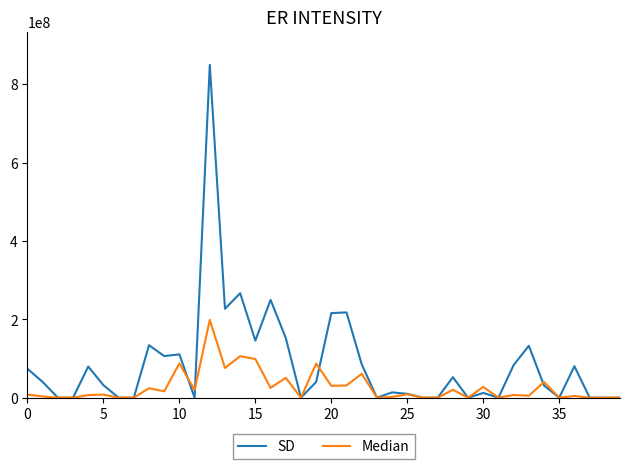

Which series has the widest spread of values?

SD